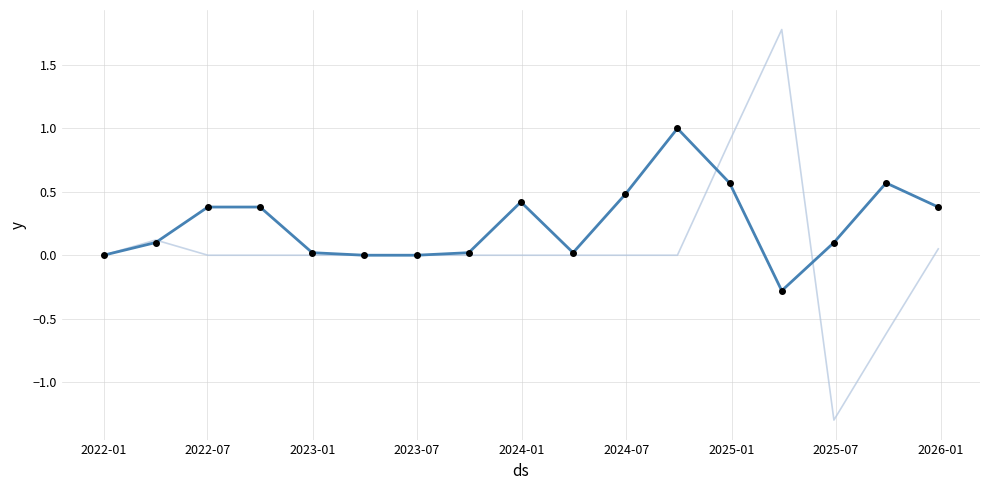

What is the greatest value displayed?

1.8